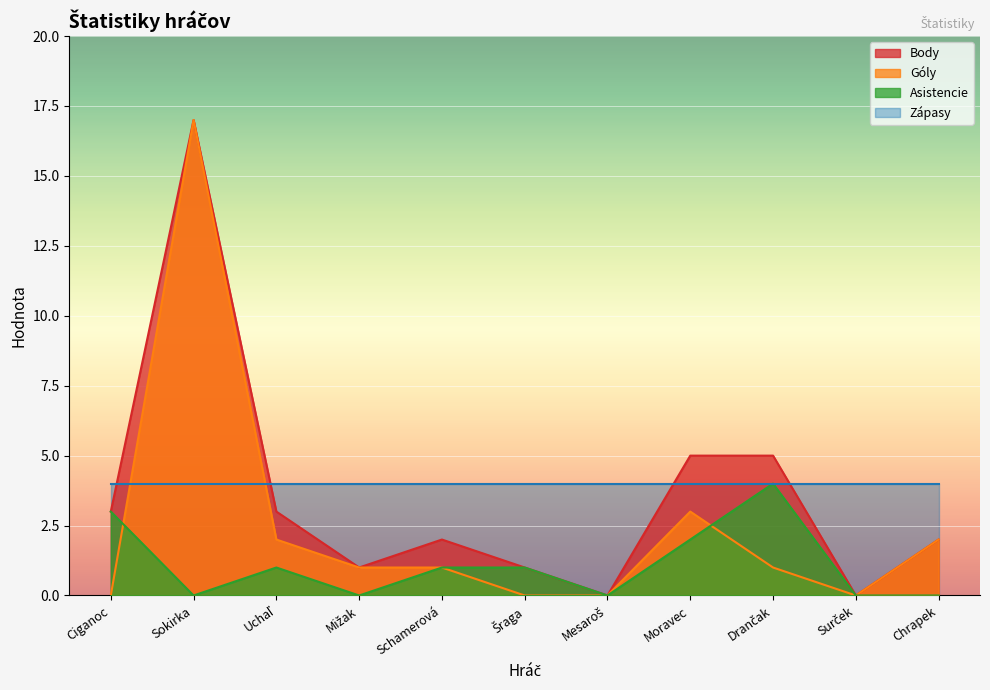

Rank the series by their average value, from highest to lowest.

Zápasy, Body, Góly, Asistencie